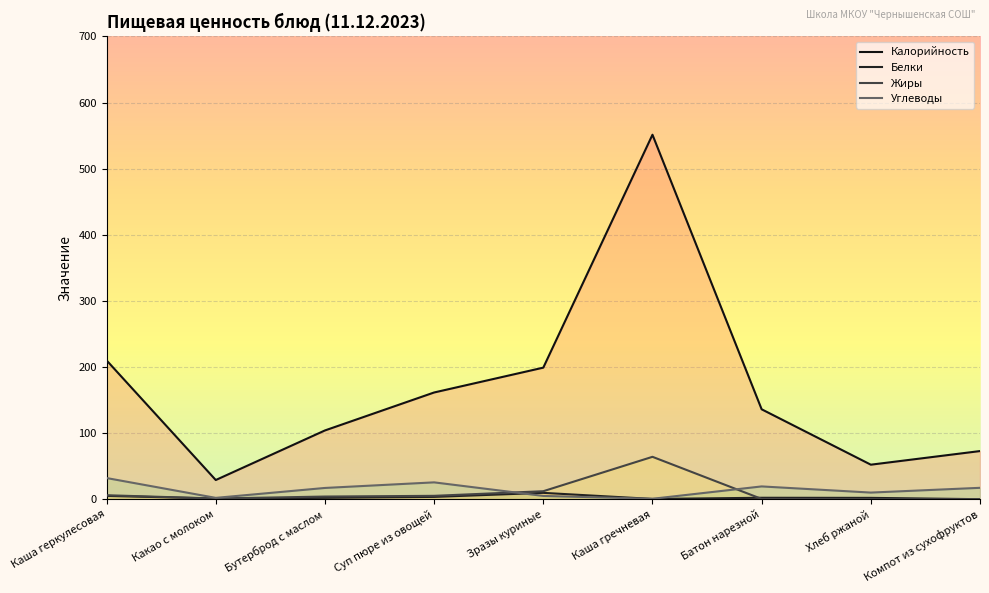

What is the maximum value shown in the chart?

551.4